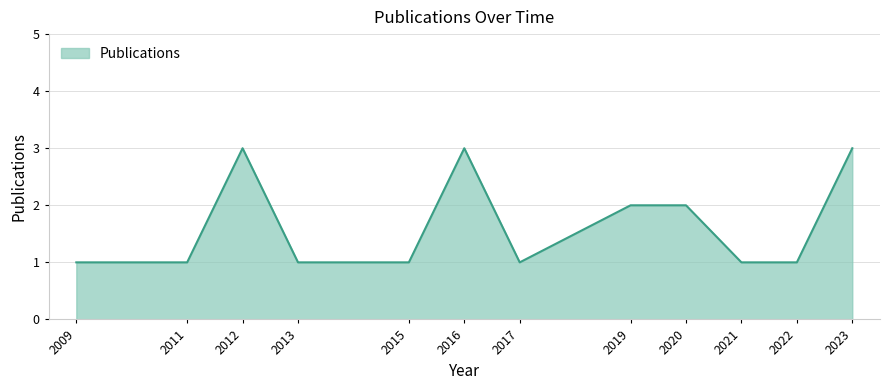

What is the sum of all values?

20